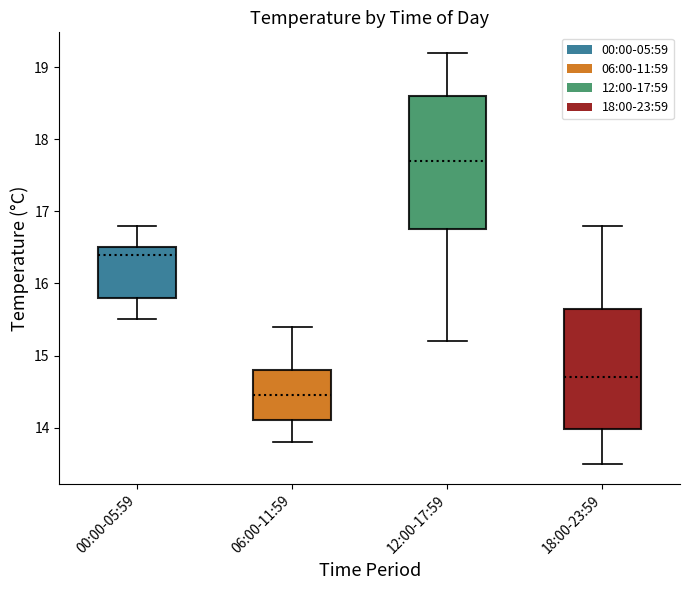

Which box's median line is the highest?

12:00-17:59